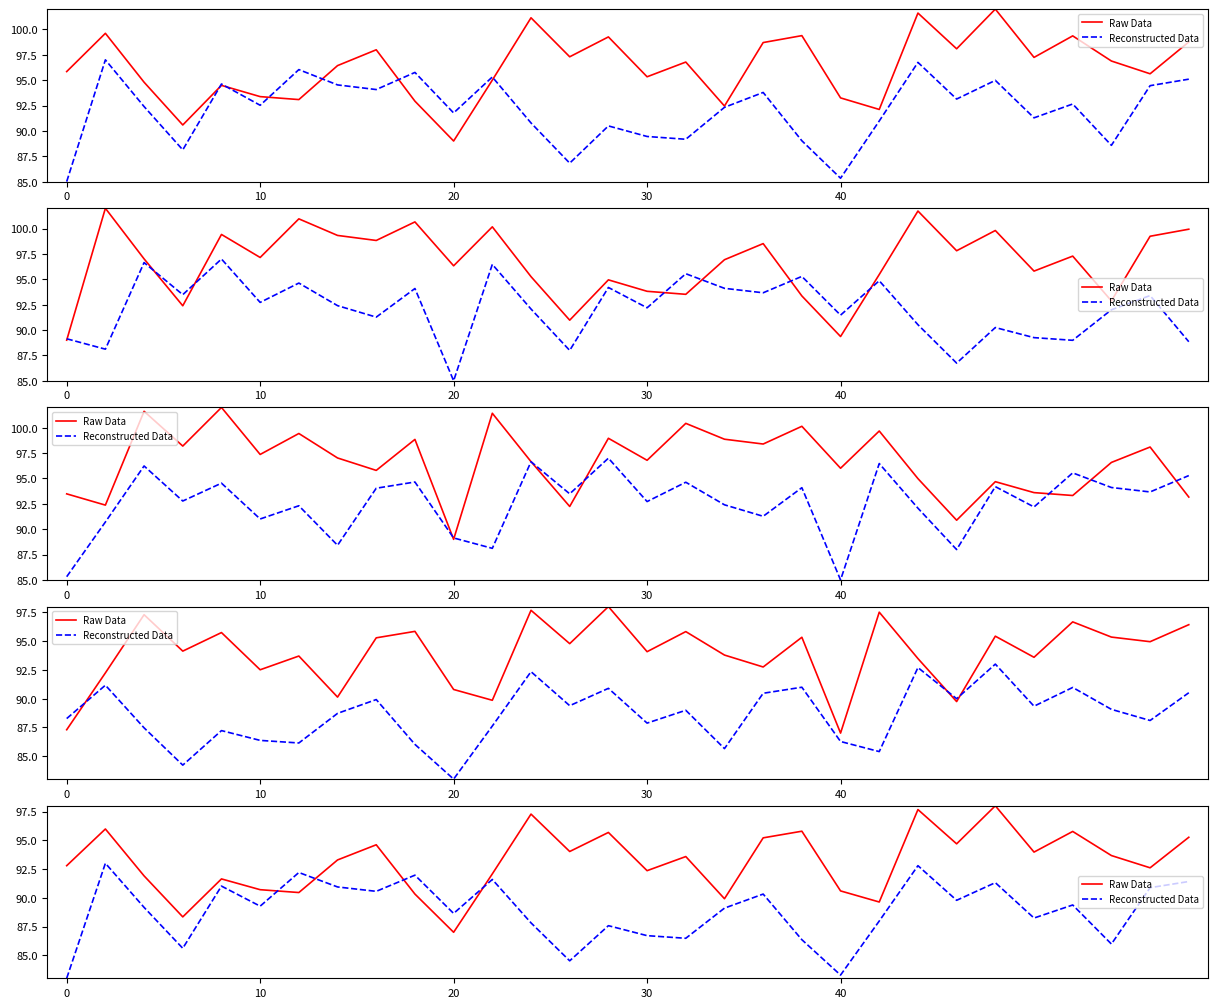

Is the value of Reconstructed Data at 13 greater than the value of Raw Data at 12?

No